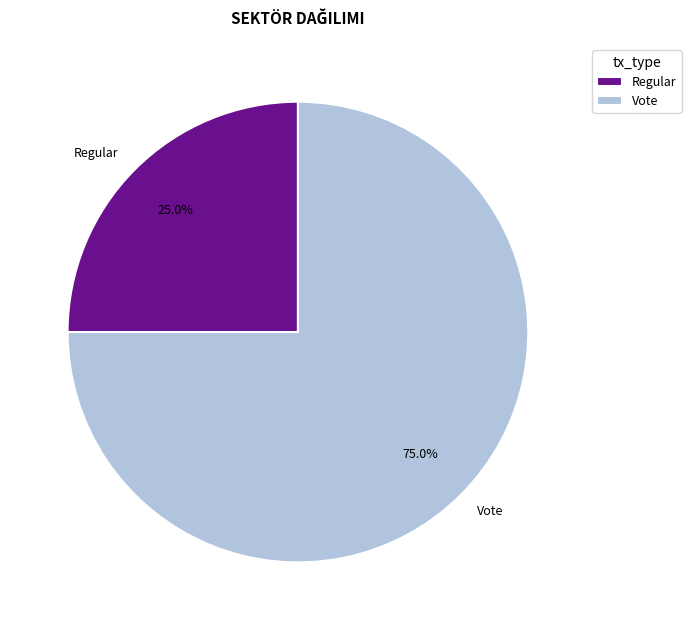

Rank the categories by value from highest to lowest.

Vote, Regular